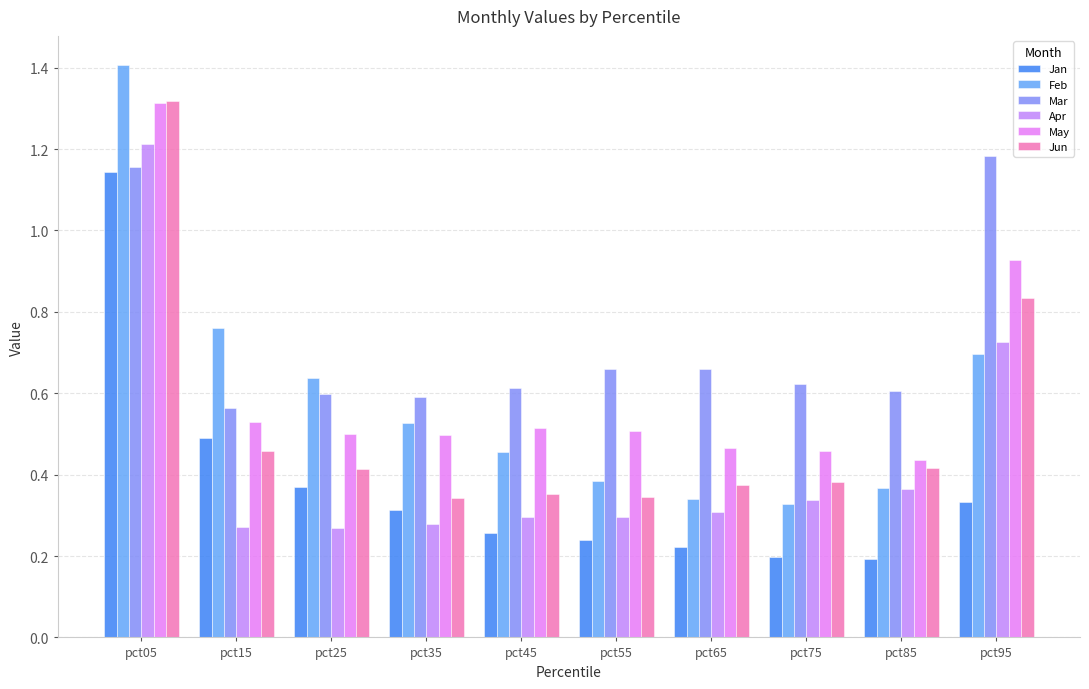

What are all the series names shown in the legend?

Jan, Feb, Mar, Apr, May, Jun